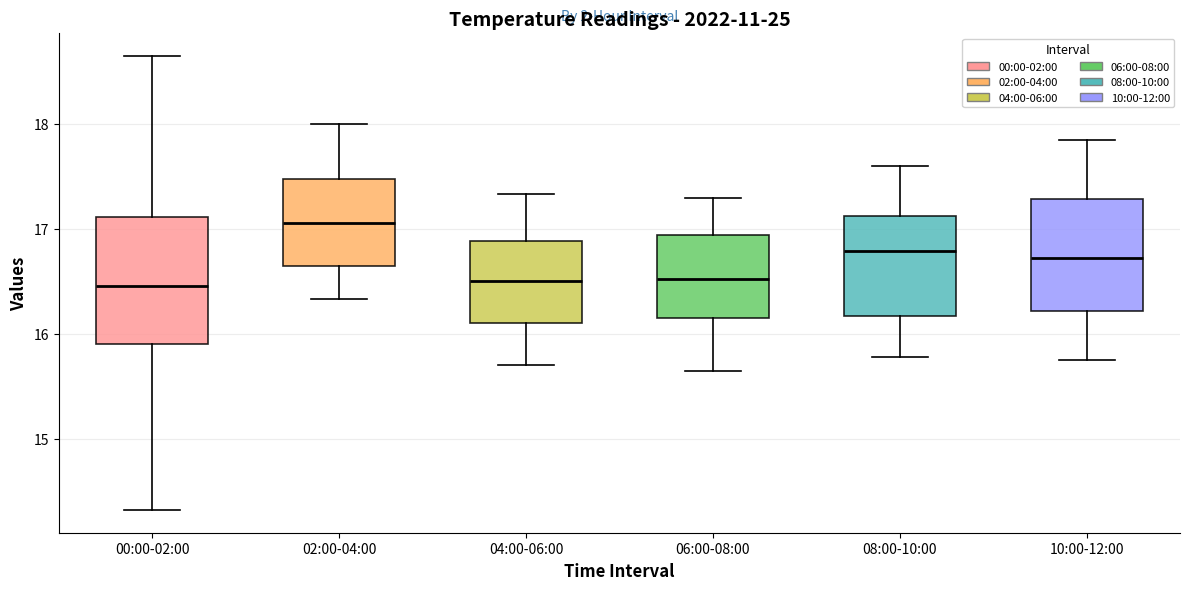

Comparing the boxes themselves (not the whiskers), which one is the tallest?

00:00-02:00